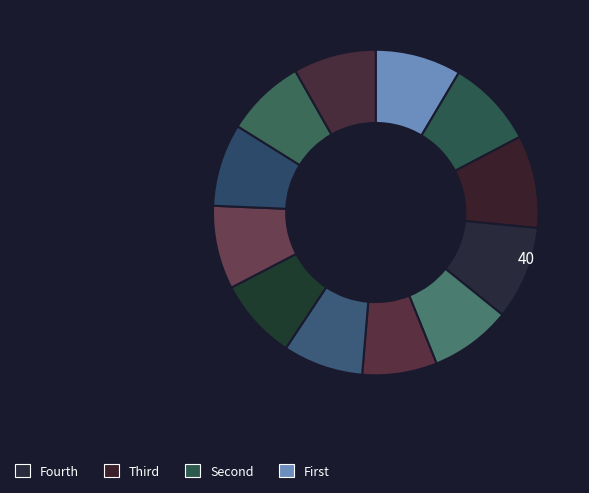

How many segments does this pie chart have?

12